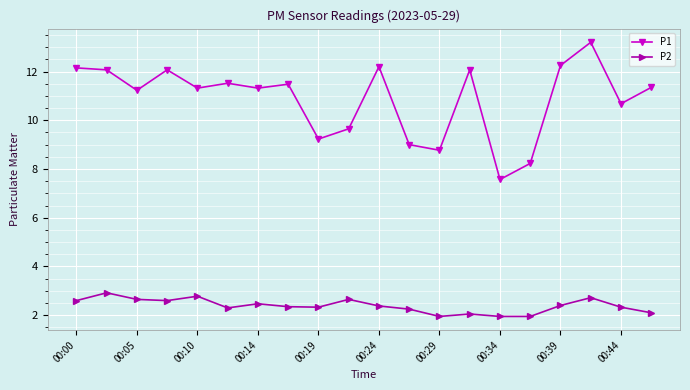

What is the lowest value of the P1 series?

7.6